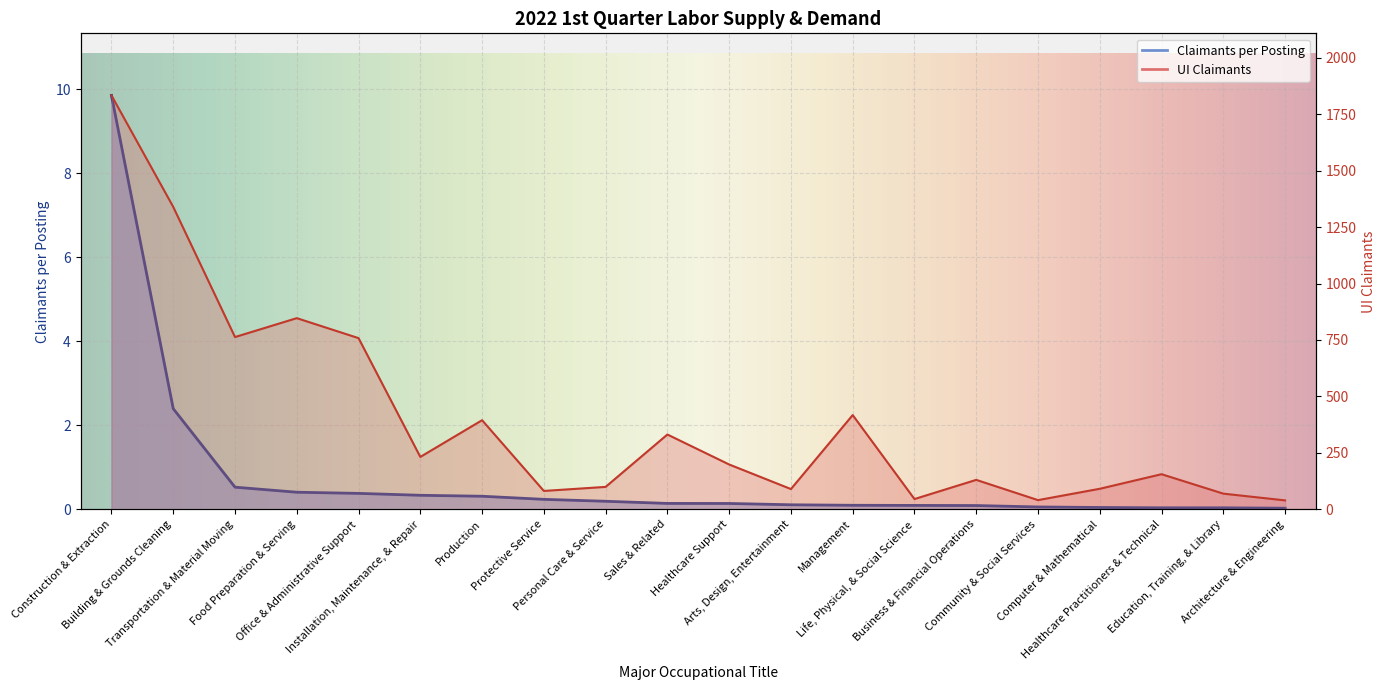

Which series has the widest spread of values?

UI Claimants